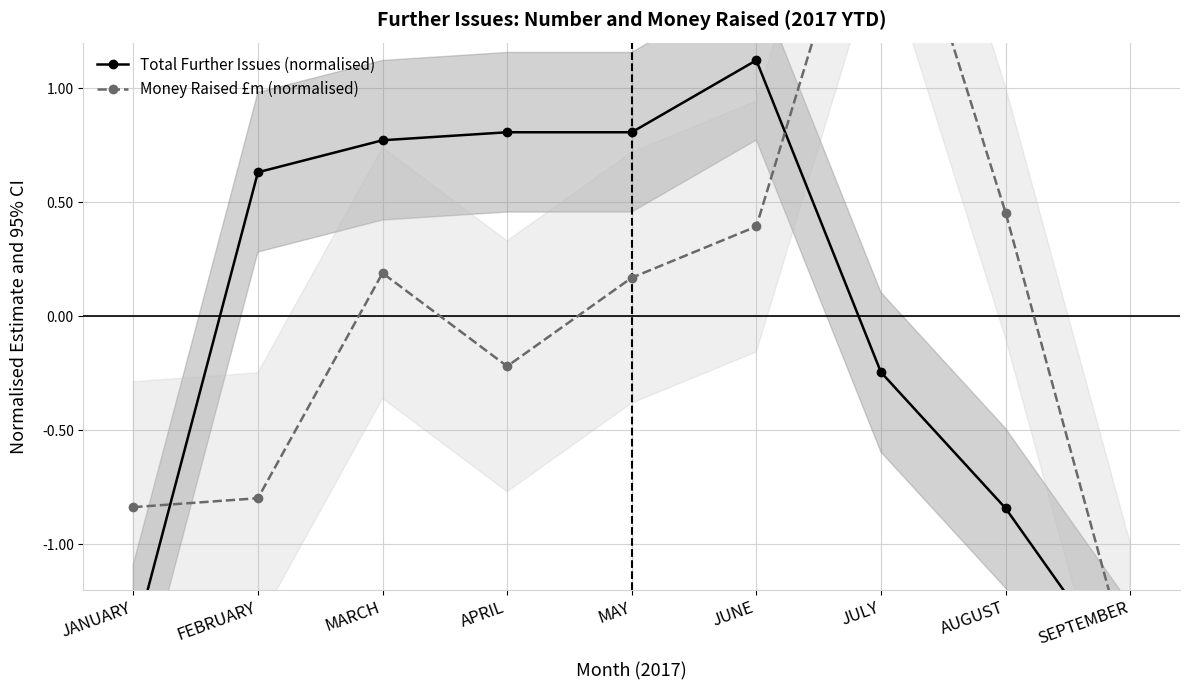

What is the difference between the maximum and minimum values in the Total Further Issues (normalised) series?

2.7